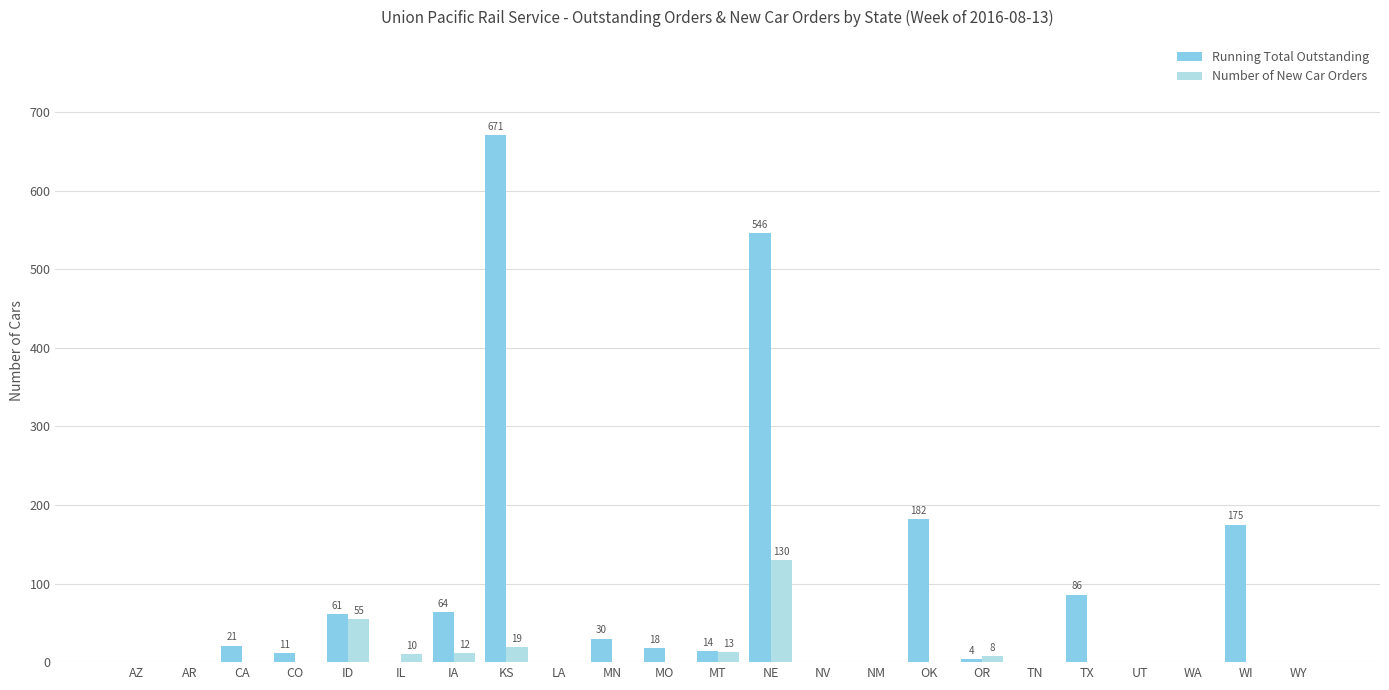

True or false: Running Total Outstanding has a value of 61 at ID.

True